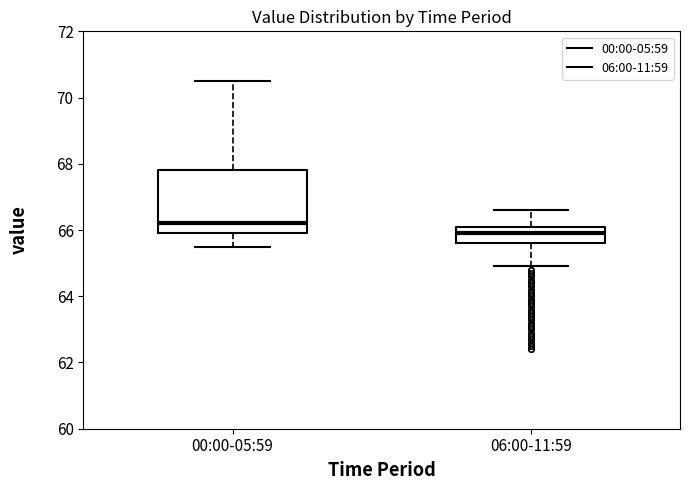

Where is the lower edge of the box for 06:00-11:59 on the y-axis? The values are not printed on the chart, so give them approximately, as read against the axis.

65.6